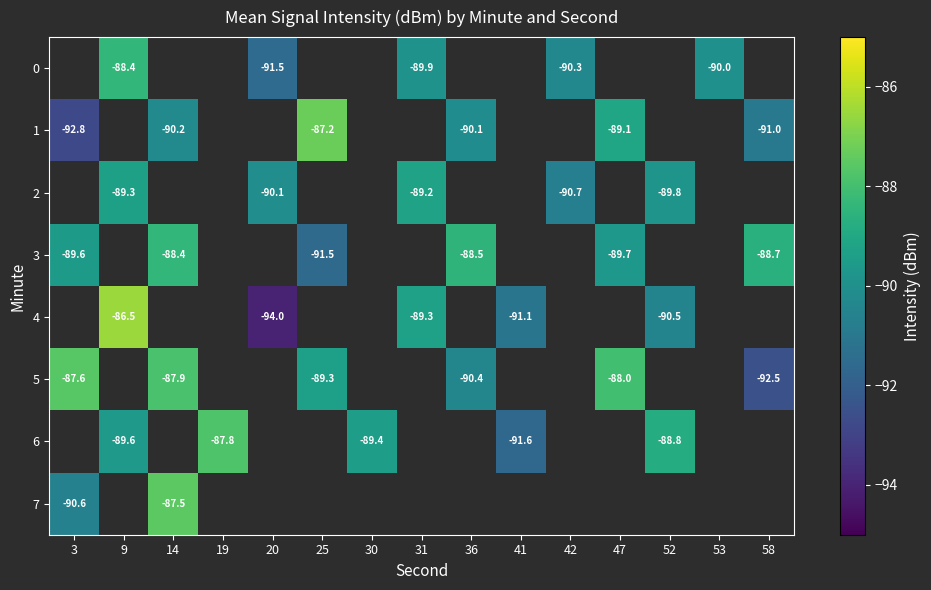

What is the sum of the 3 values at 47 and 3?

-179.2